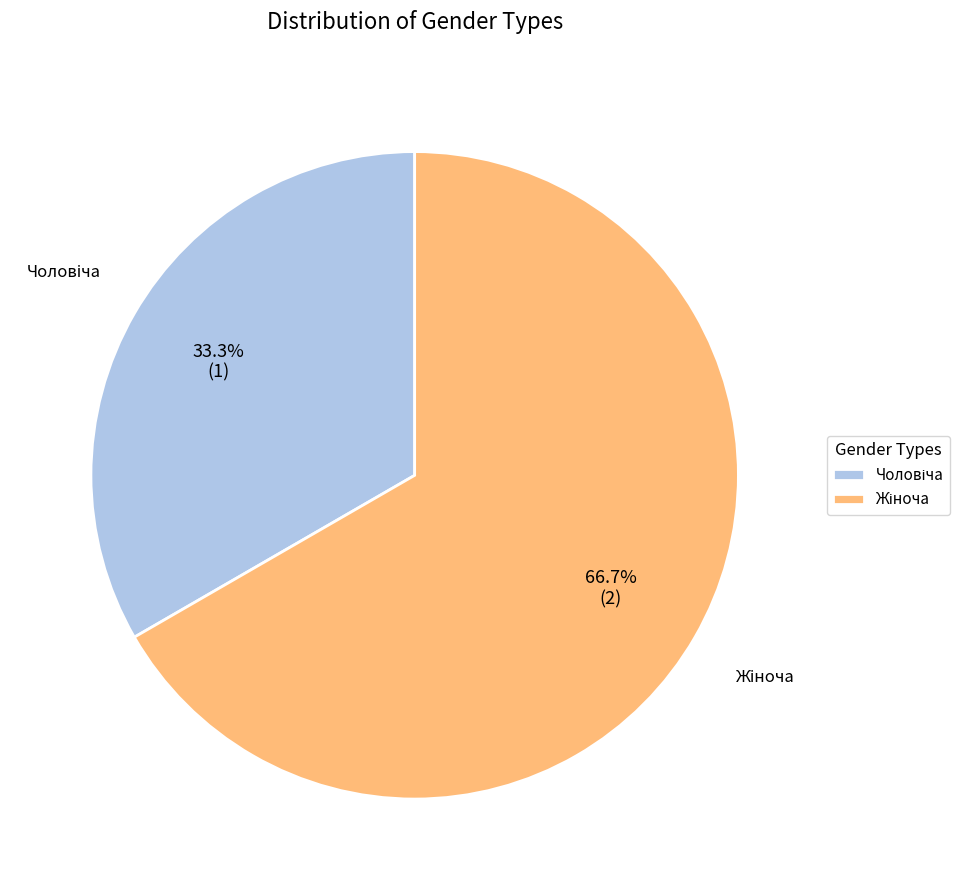

Does any single category account for the majority?

Yes